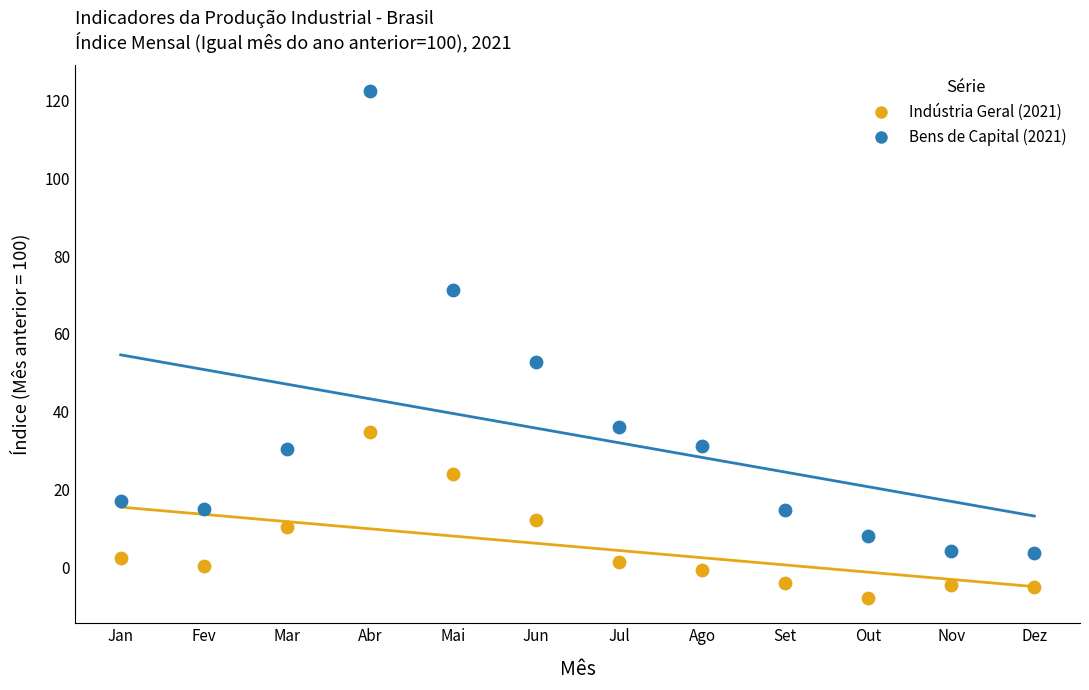

Which series has the widest spread of Y values?

Bens de Capital (2021)